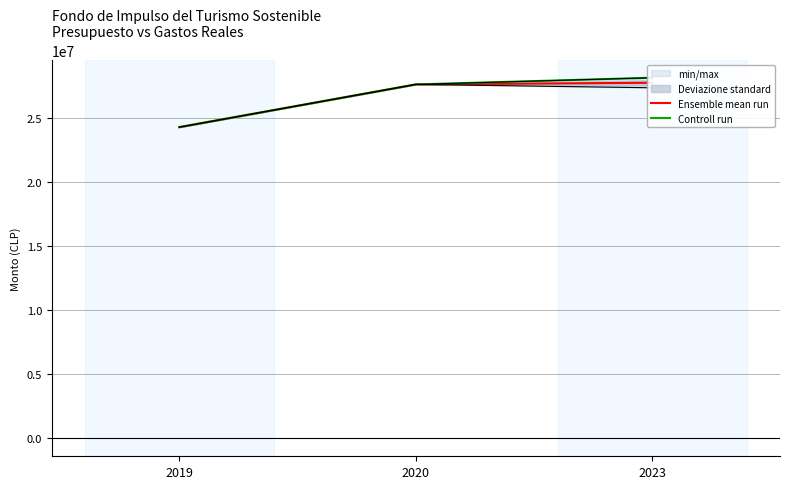

What are all the series names shown in the legend?

Ensemble mean run, Controll run